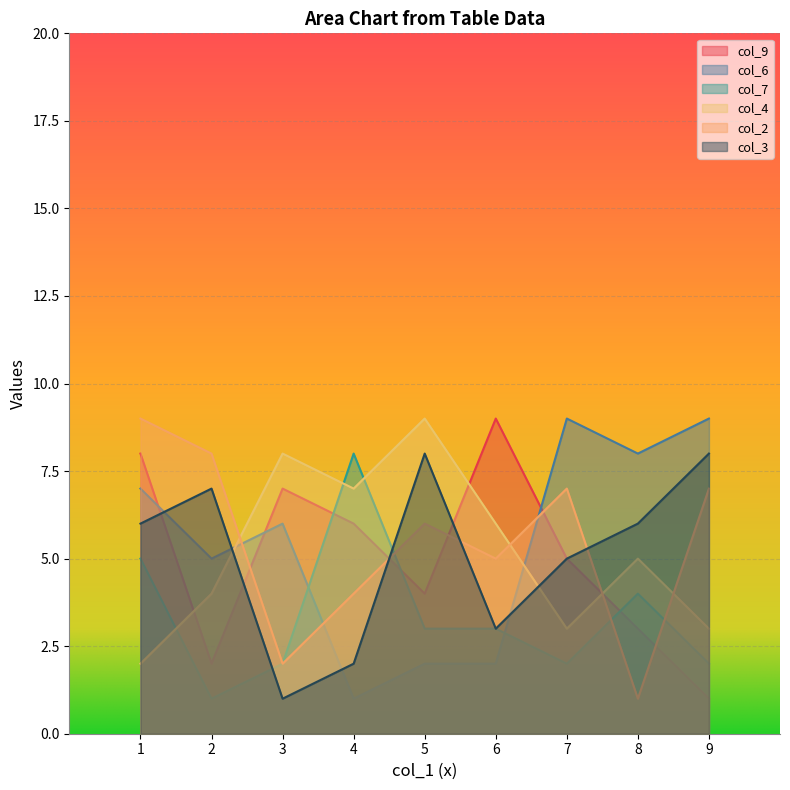

Does the chart display data point markers on the line(s)?

No